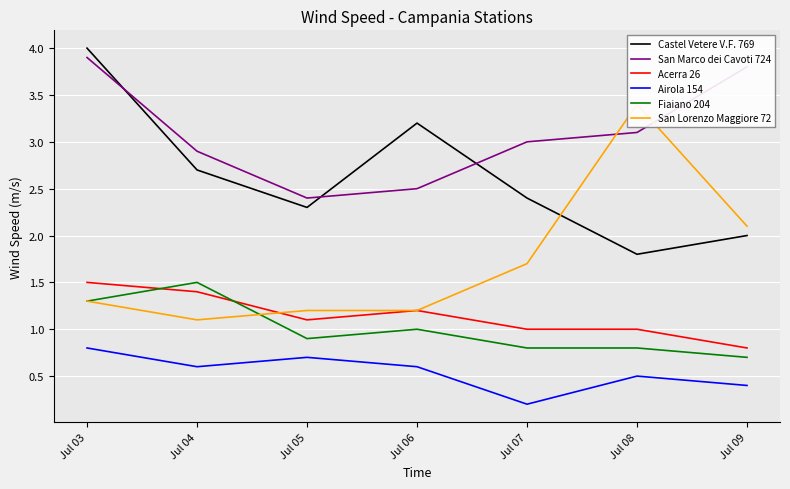

Which series has the widest spread of values?

San Lorenzo Maggiore 72